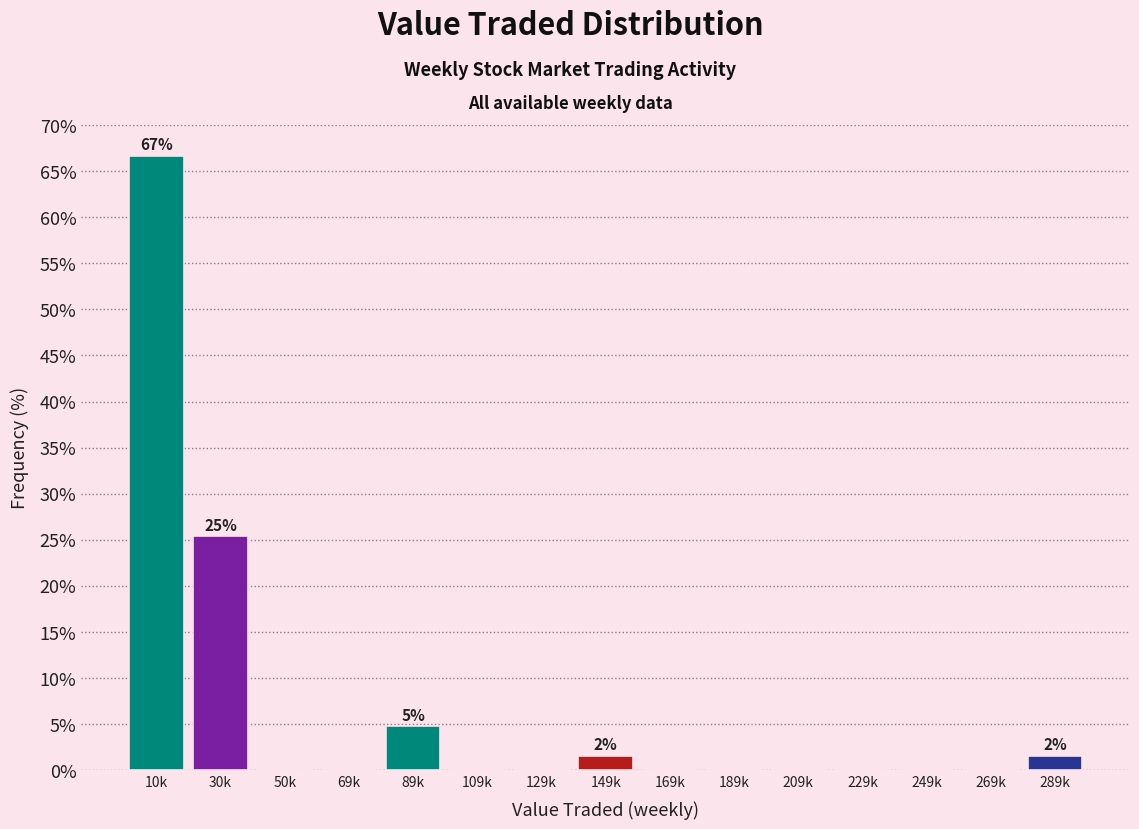

Reading left to right, what are all the values shown in this chart?

10k=66.7	30k=25.4	50k=0.0	69k=0.0	89k=4.8	109k=0.0	129k=0.0	149k=1.6	169k=0.0	189k=0.0	209k=0.0	229k=0.0	249k=0.0	269k=0.0	289k=1.6